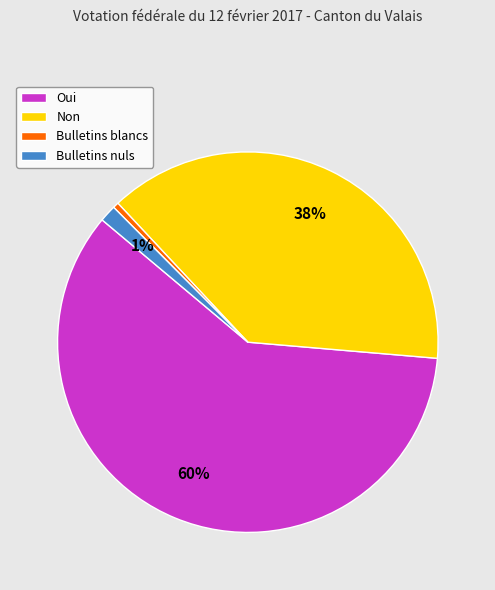

To the nearest percent, what is the average slice percentage?

25%